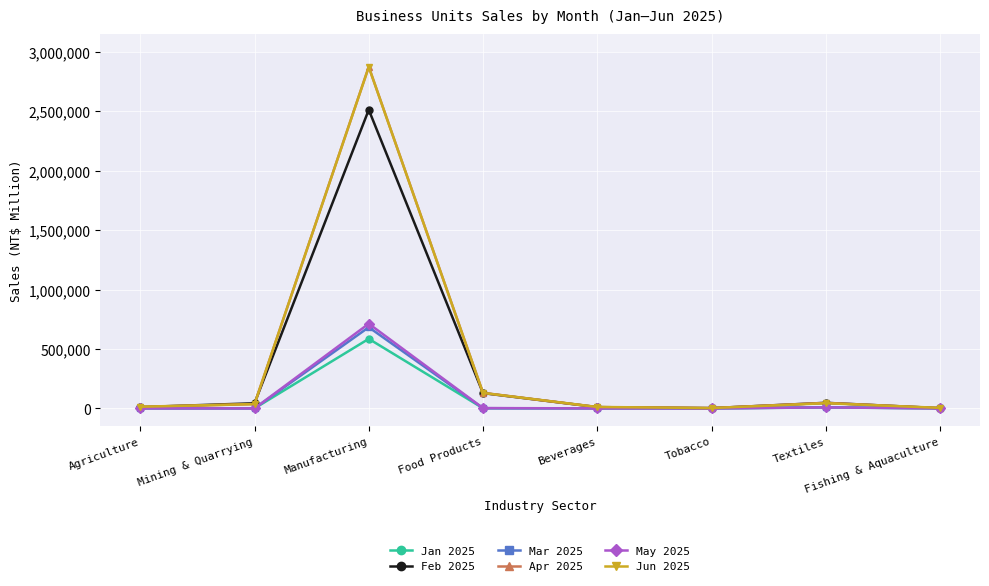

How many values in the Jun 2025 series are below 36407?

4